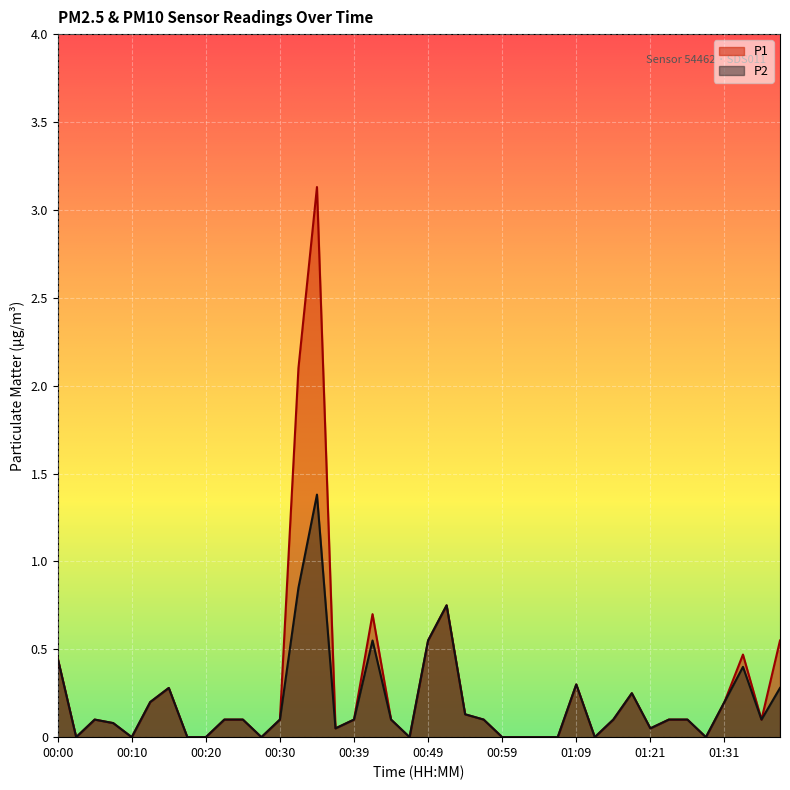

Reading left to right, what are all the values shown in this chart?

P1: 00:00=0.5	00:02=0.0	00:05=0.1	00:07=0.1	00:10=0.0	00:12=0.2	00:15=0.3	00:17=0.0	00:20=0.0	00:22=0.1	00:25=0.1	00:27=0.0	00:30=0.1	00:32=2.1	00:35=3.1	00:37=0.1	00:39=0.1	00:42=0.7	00:45=0.1	00:47=0.0	00:49=0.6	00:52=0.8	00:54=0.1	00:57=0.1	00:59=0.0	01:02=0.0	01:04=0.0	01:07=0.0	01:09=0.3	01:11=0.0	01:14=0.1	01:16=0.2	01:21=0.1	01:24=0.1	01:26=0.1	01:29=0.0	01:31=0.2	01:33=0.5	01:36=0.1	01:38=0.6
P2: 00:00=0.5	00:02=0.0	00:05=0.1	00:07=0.1	00:10=0.0	00:12=0.2	00:15=0.3	00:17=0.0	00:20=0.0	00:22=0.1	00:25=0.1	00:27=0.0	00:30=0.1	00:32=0.8	00:35=1.4	00:37=0.1	00:39=0.1	00:42=0.6	00:45=0.1	00:47=0.0	00:49=0.6	00:52=0.8	00:54=0.1	00:57=0.1	00:59=0.0	01:02=0.0	01:04=0.0	01:07=0.0	01:09=0.3	01:11=0.0	01:14=0.1	01:16=0.2	01:21=0.1	01:24=0.1	01:26=0.1	01:29=0.0	01:31=0.2	01:33=0.4	01:36=0.1	01:38=0.3